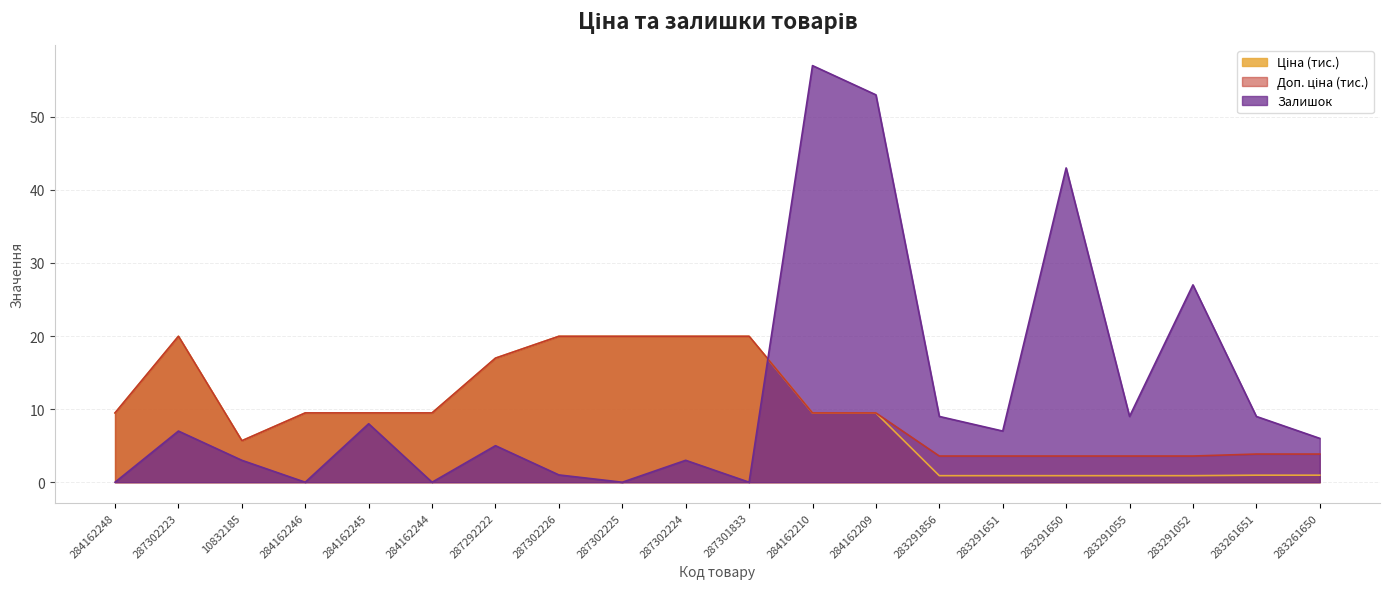

At which category is the sum across all series the highest?

284162210